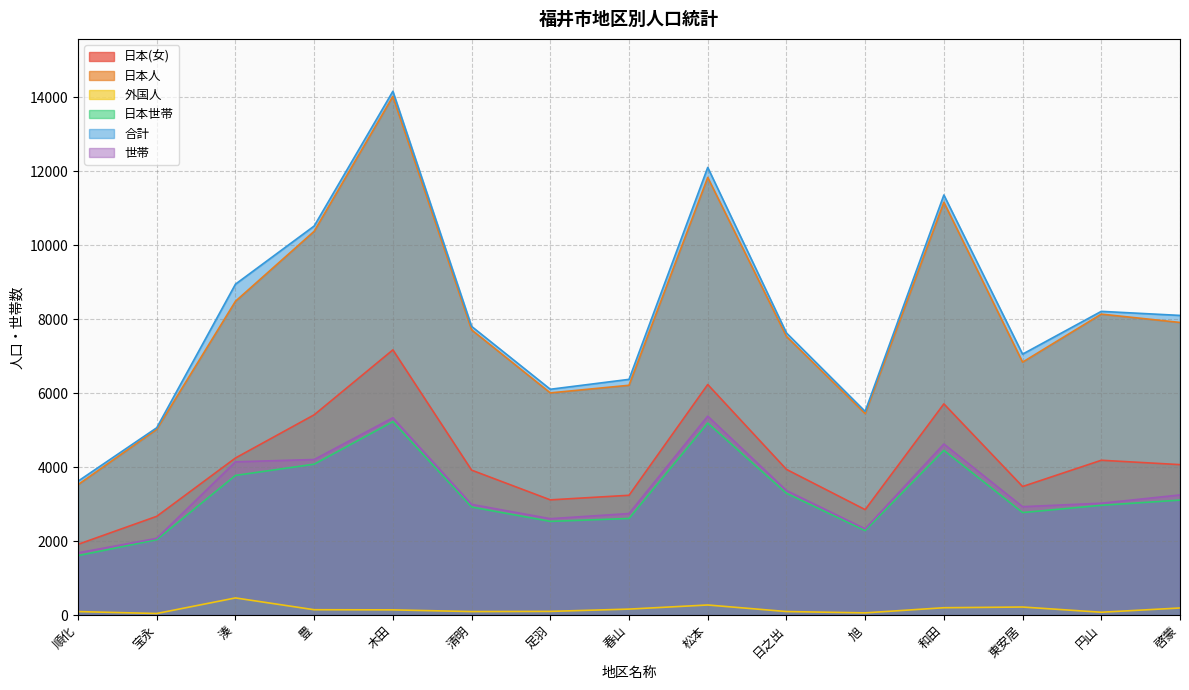

Which series has the largest range (max minus min)?

合計